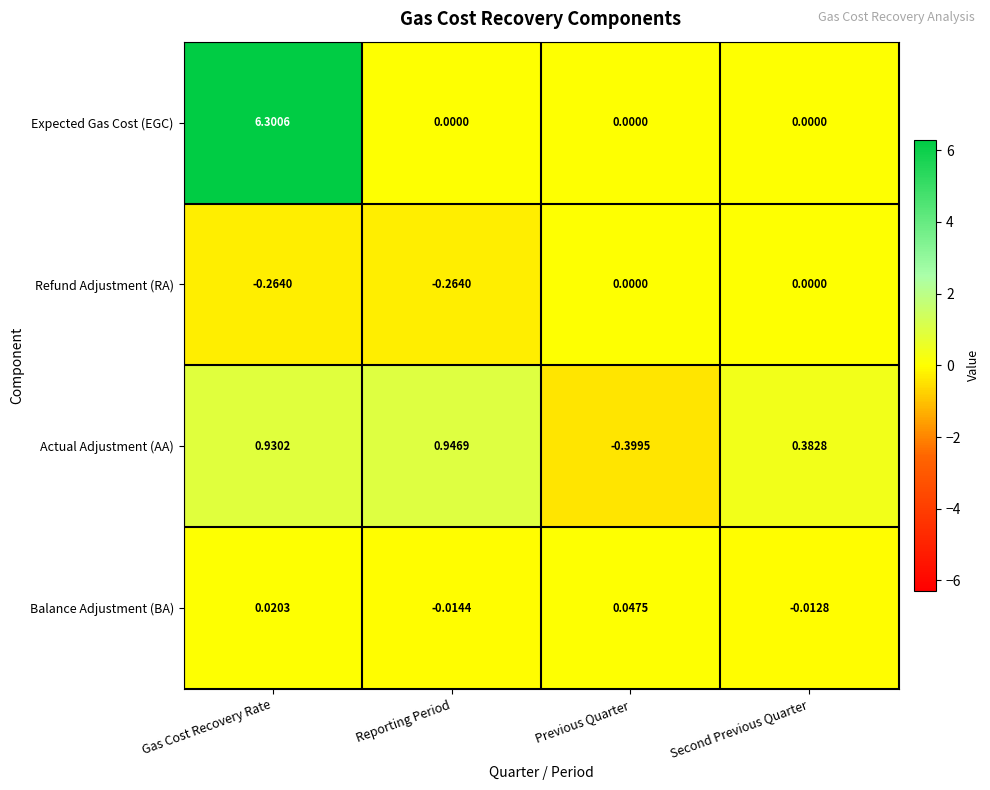

Which series has the widest spread of values?

Expected Gas Cost (EGC)